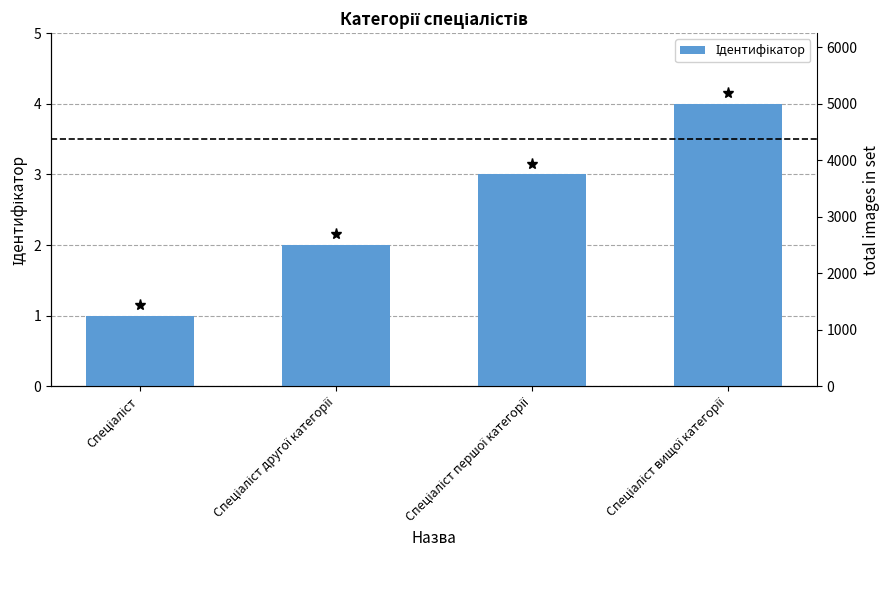

How many data points are above 3?

1